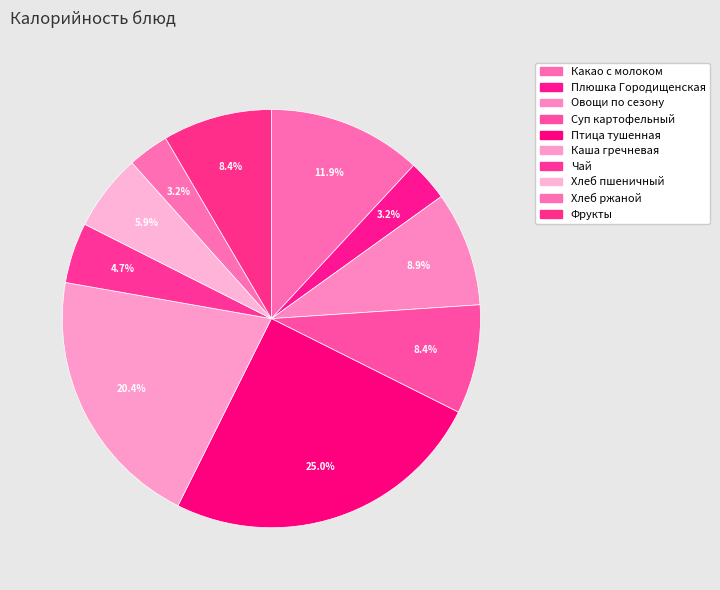

Do Какао с молоком and Плюшка Городищенская together represent more than half of the pie?

No